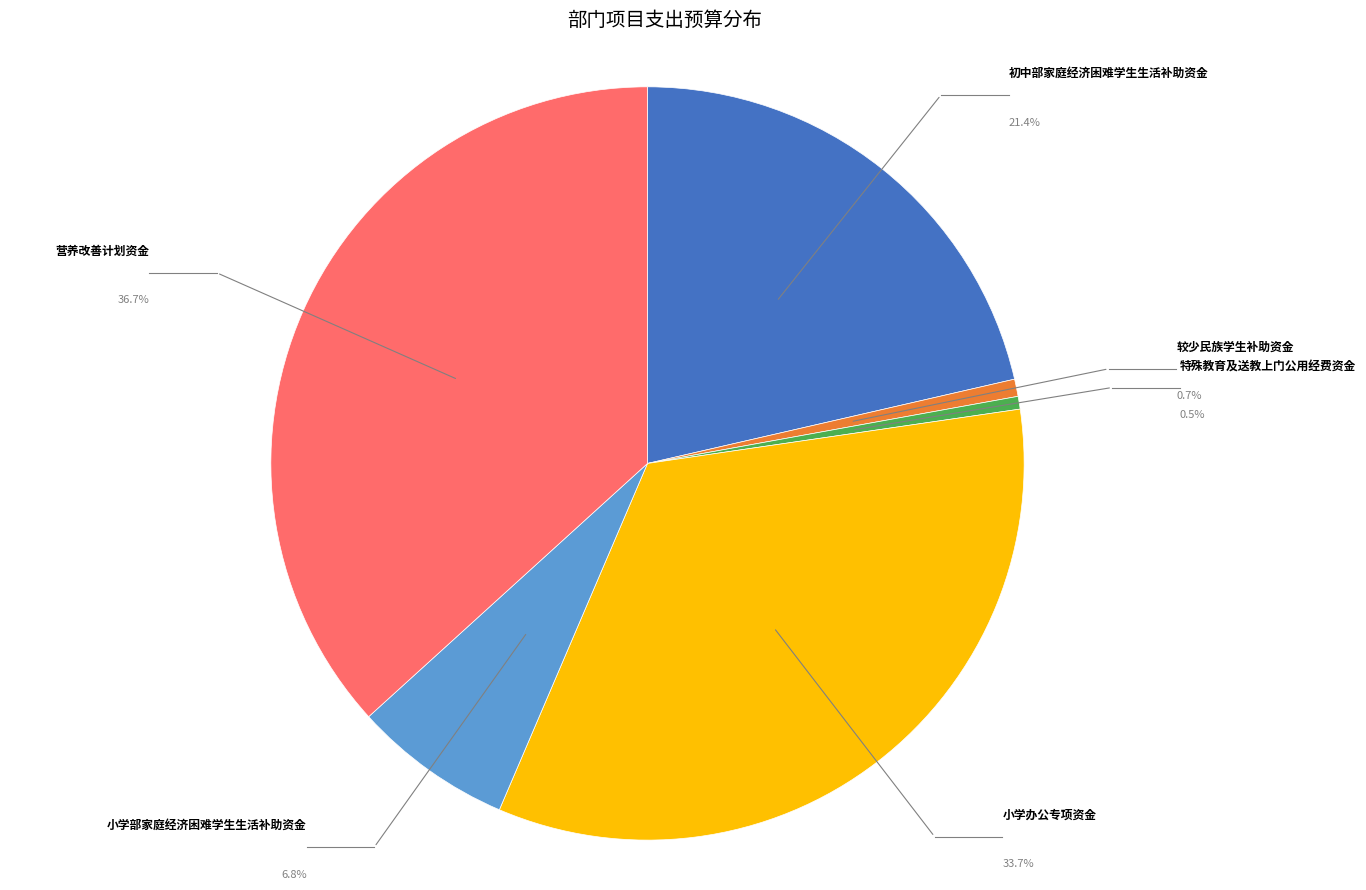

Is the sum of 初中部家庭经济困难学生生活补助资金 and 营养改善计划资金 greater than half?

Yes